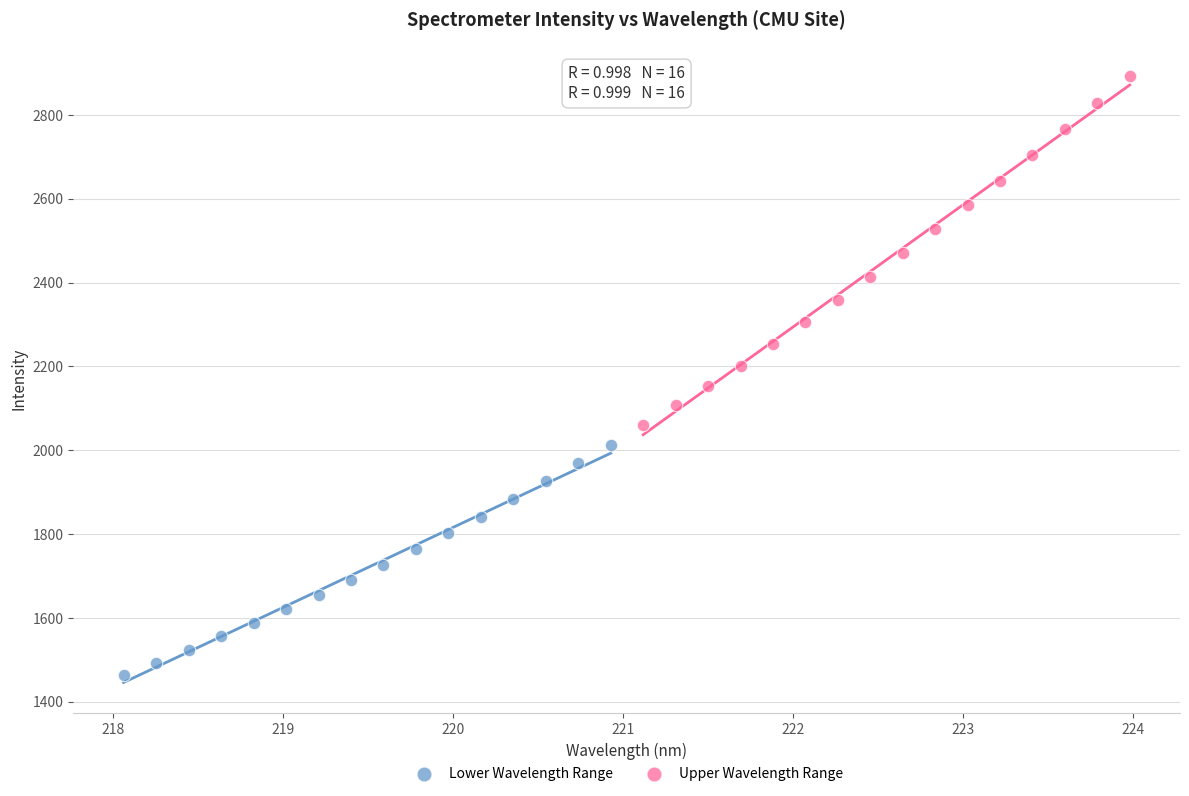

Which series reaches the minimum Y coordinate?

Lower Wavelength Range